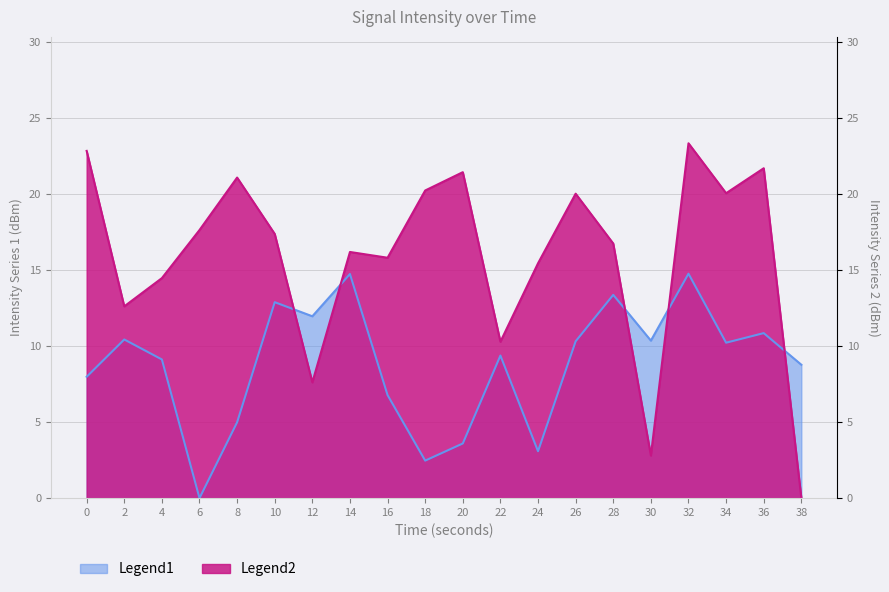

What is the total value across all series at 20?

25.0